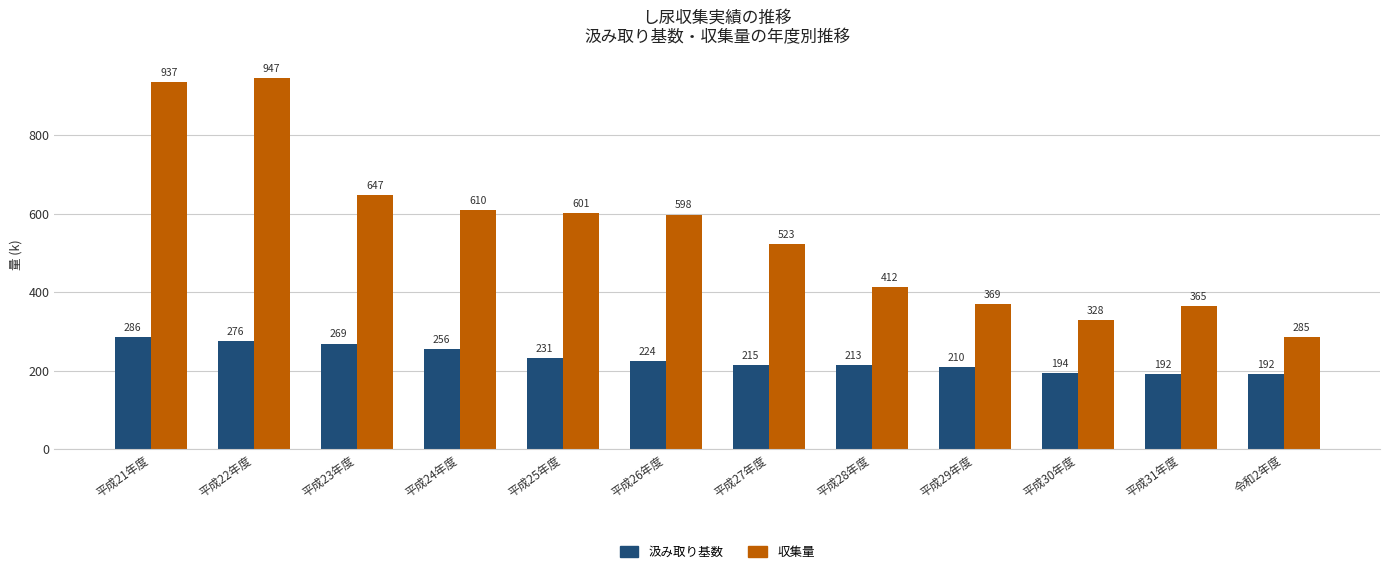

What is the total value across all series at 平成24年度?

866